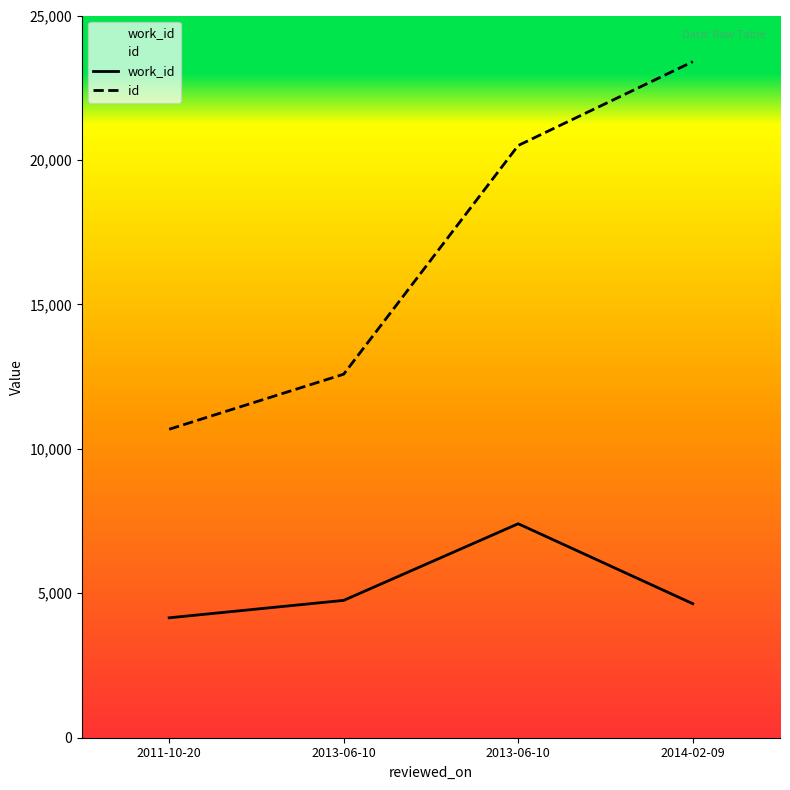

At which label does work_id reach its minimum?

2011-10-20